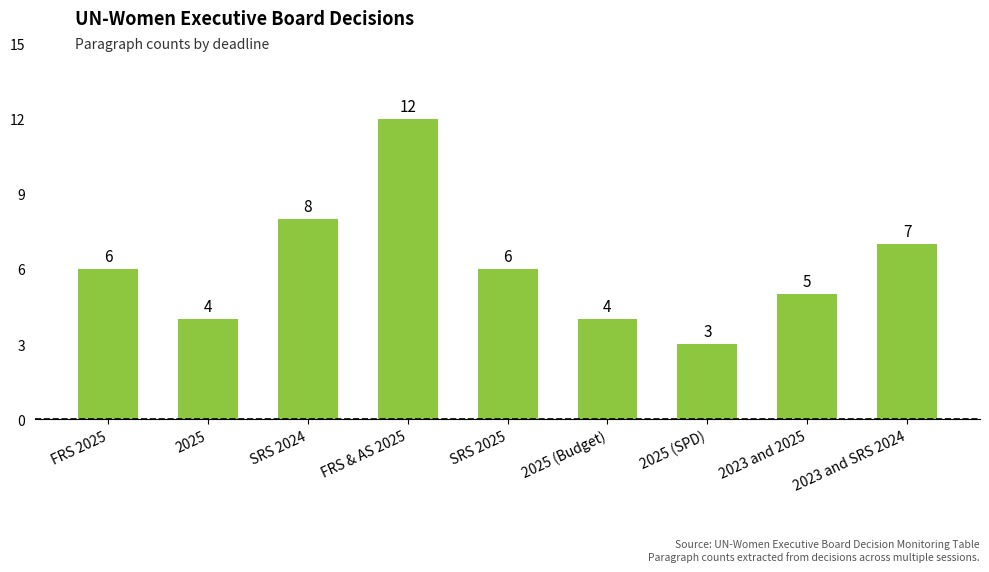

Reading left to right, what are all the values shown in this chart?

FRS 2025=6	2025=4	SRS 2024=8	FRS & AS 2025=12	SRS 2025=6	2025 (Budget)=4	2025 (SPD)=3	2023 and 2025=5	2023 and SRS 2024=7